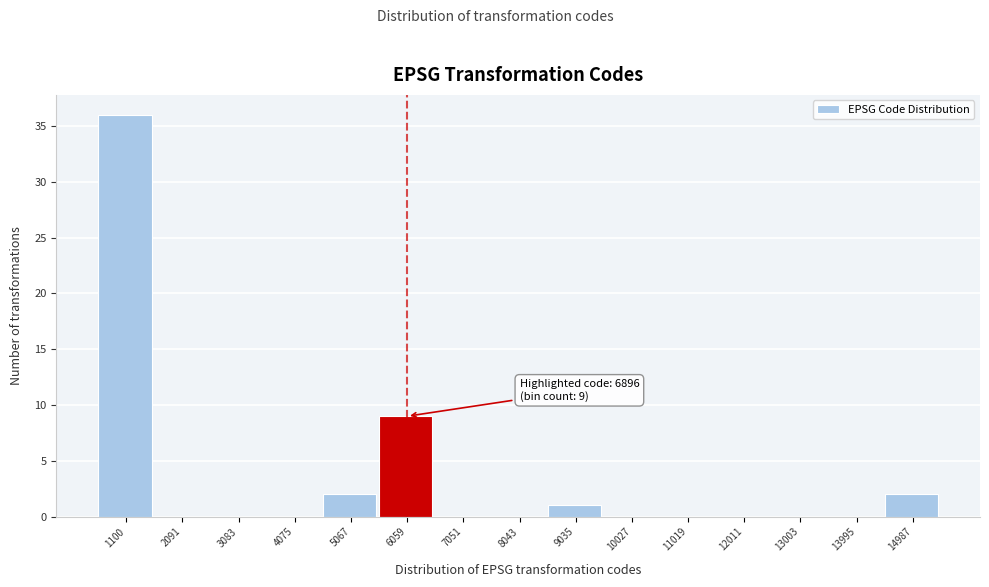

Reading left to right, extract all data points from this chart.

1100=36	2091=0	3083=0	4075=0	5067=2	6059=9	7051=0	8043=0	9035=1	10027=0	11019=0	12011=0	13003=0	13995=0	14987=2